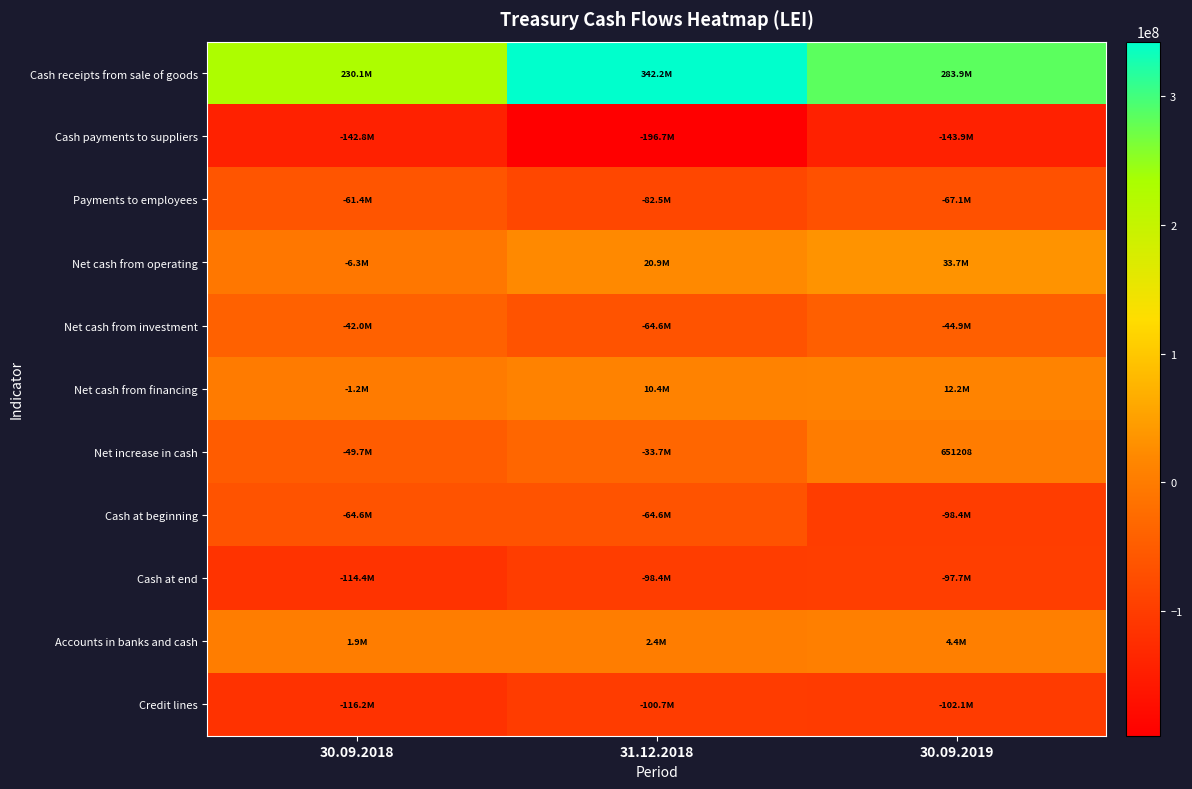

At which category is the sum across all series the highest?

30.09.2019